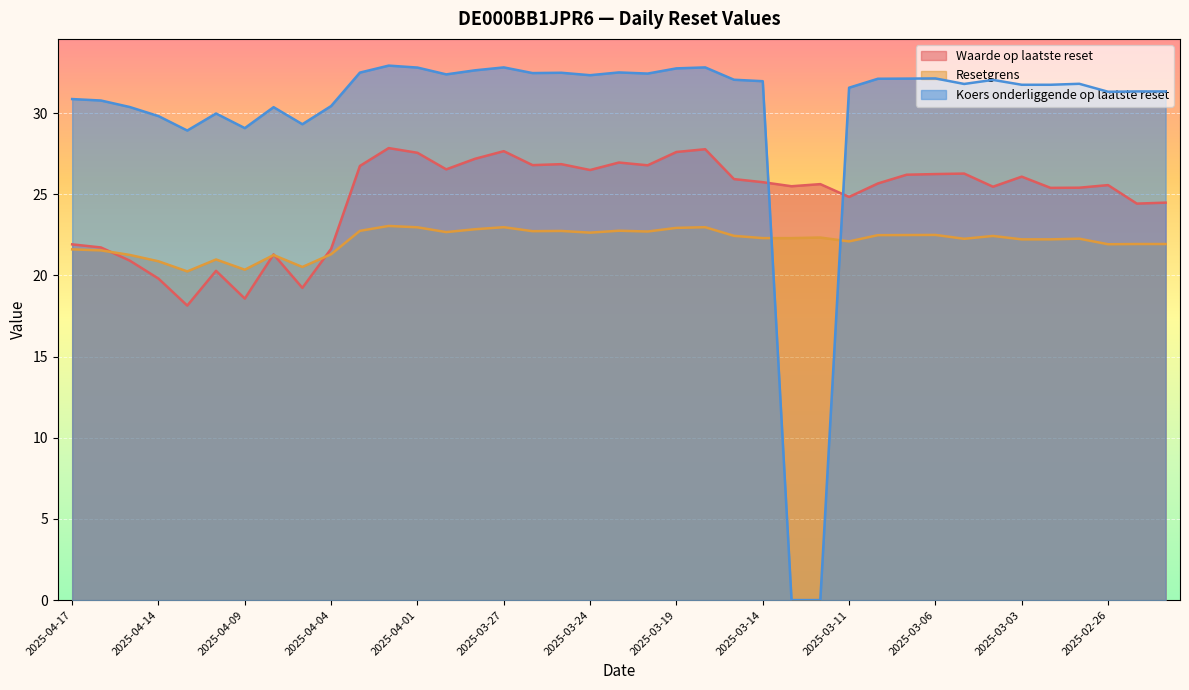

What is the sum of all Resetgrens values?

862.6